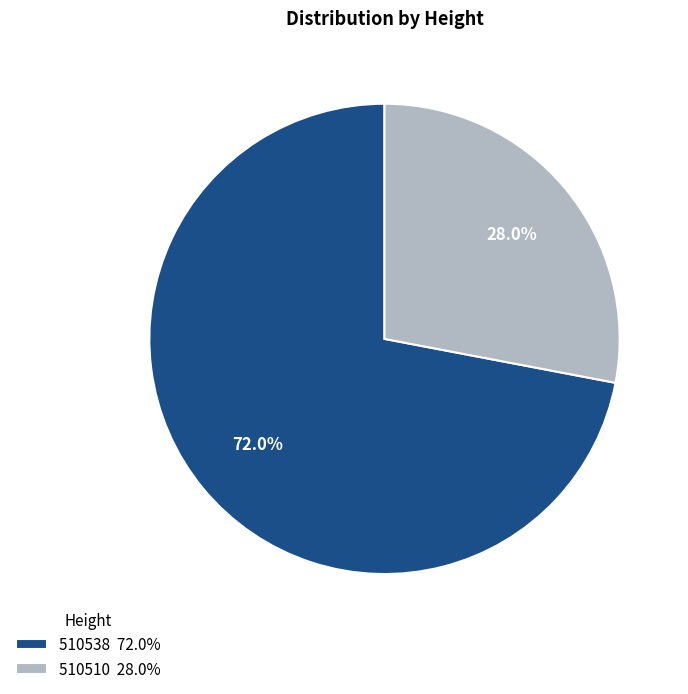

Which has a higher value, 510538 or 510510?

510538